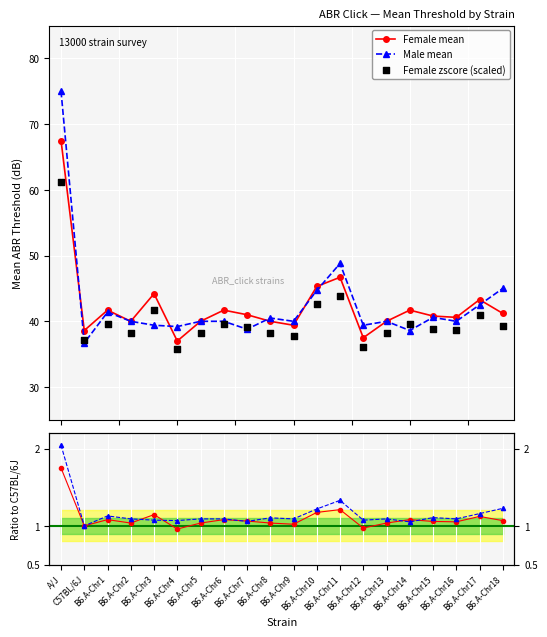

At how many categories does at least one series exceed 42?

6